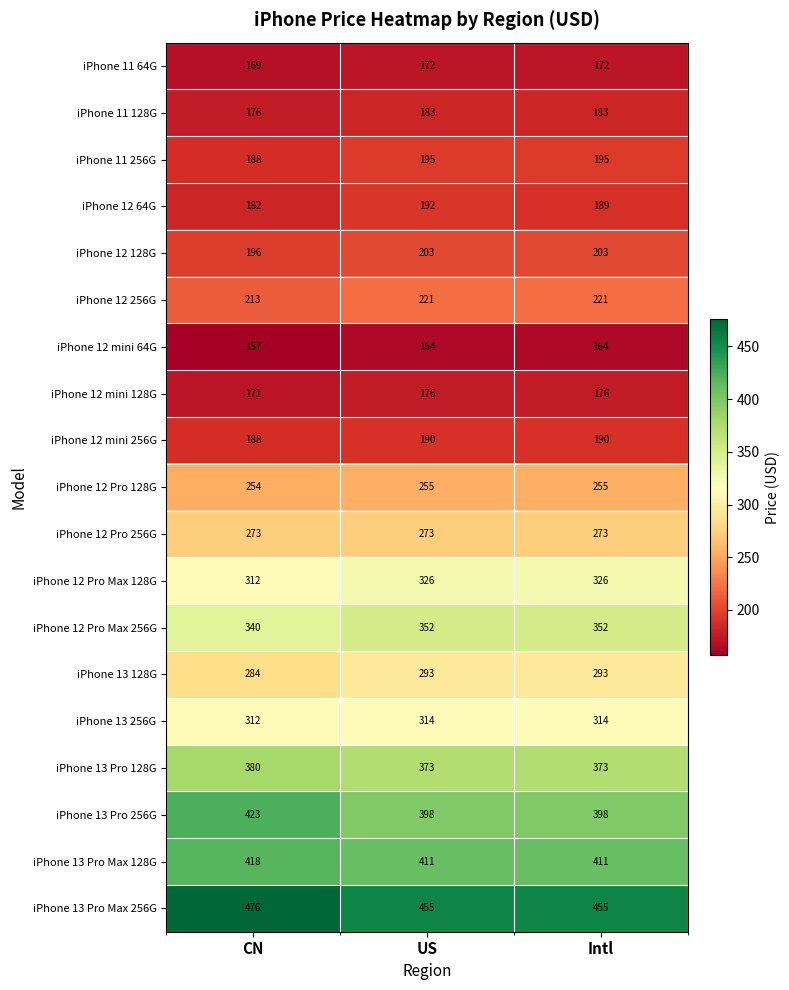

What is the lowest value of the iPhone 13 256G series?

312